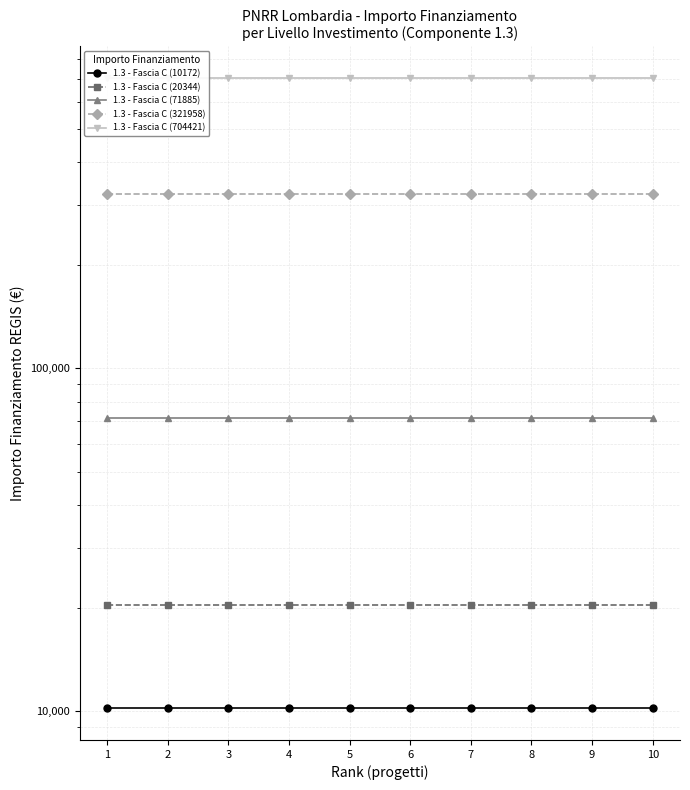

True or false: 1.3 - Fascia C (321958) and 1.3 - Fascia C (71885) cross at least once.

False